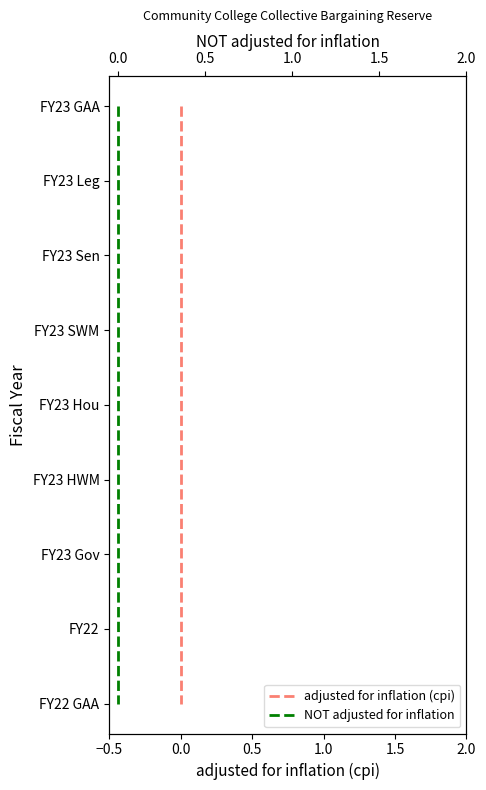

Does the chart display data point markers on the line(s)?

No